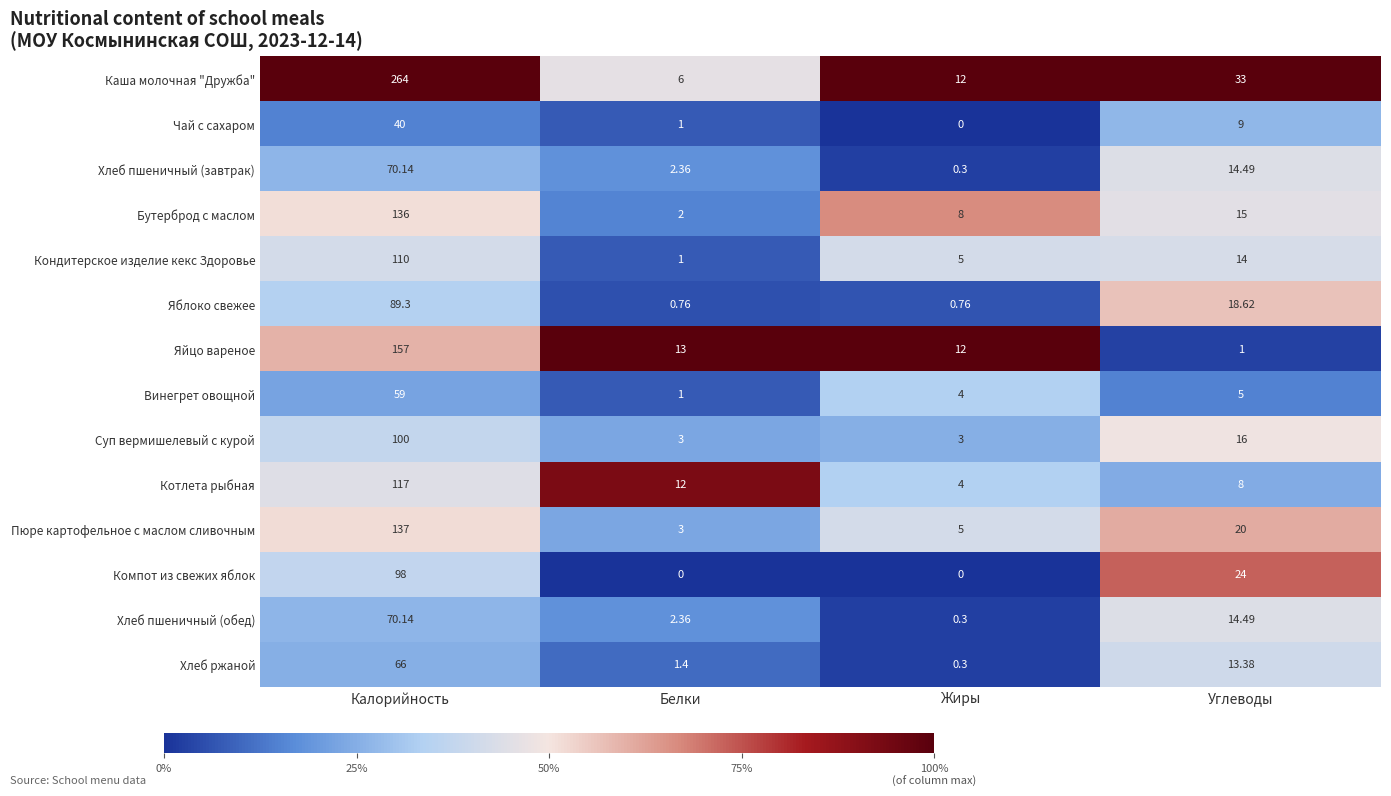

At which category is the sum across all series the highest?

Калорийность